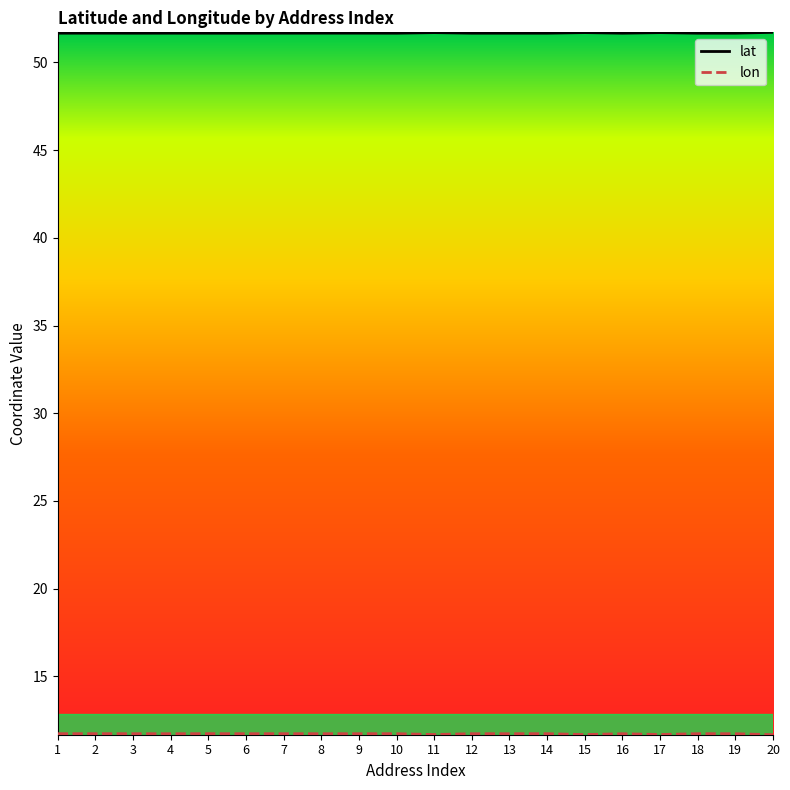

What is the total value across all series at 3?

63.4